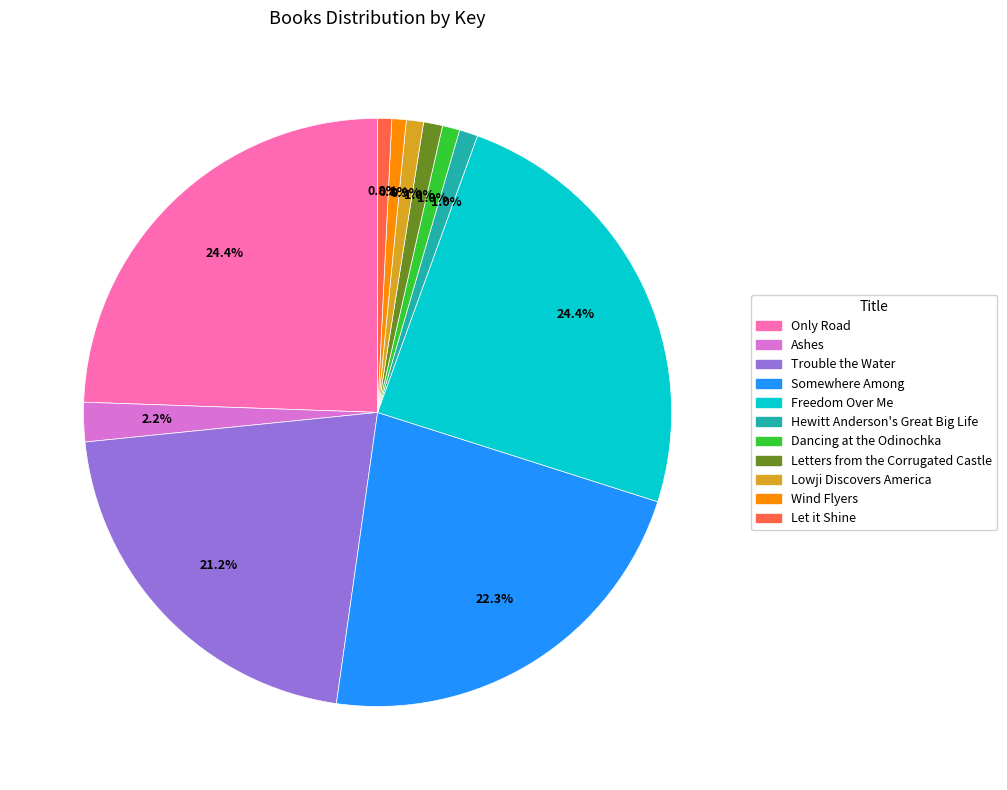

To the nearest percent, what is the difference between the largest and smallest slice percentages?

24%